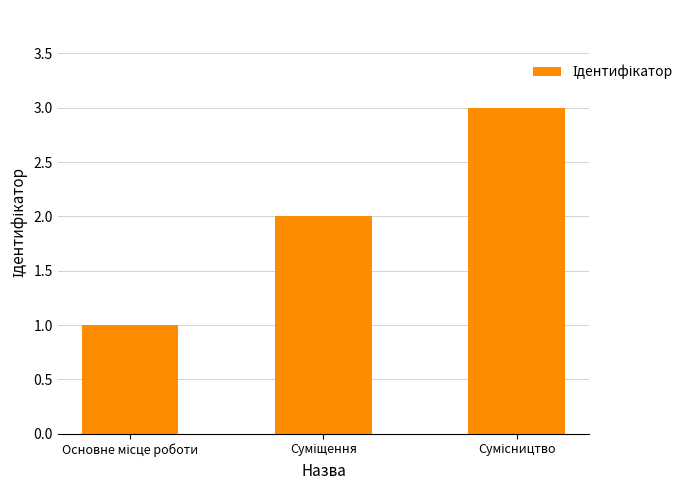

What is the greatest value displayed?

3